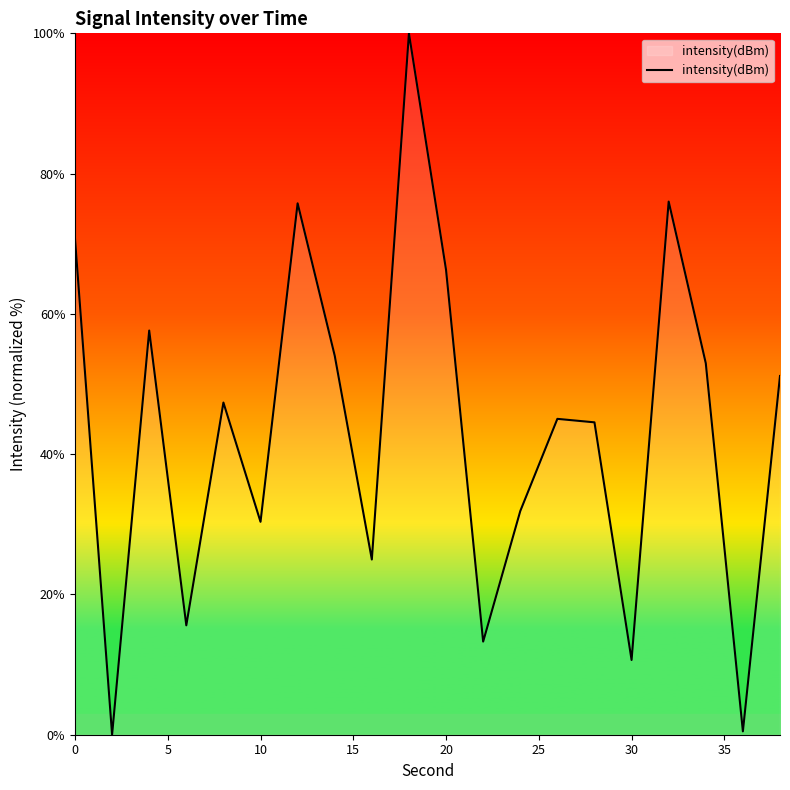

How many distinct data groups are displayed?

1